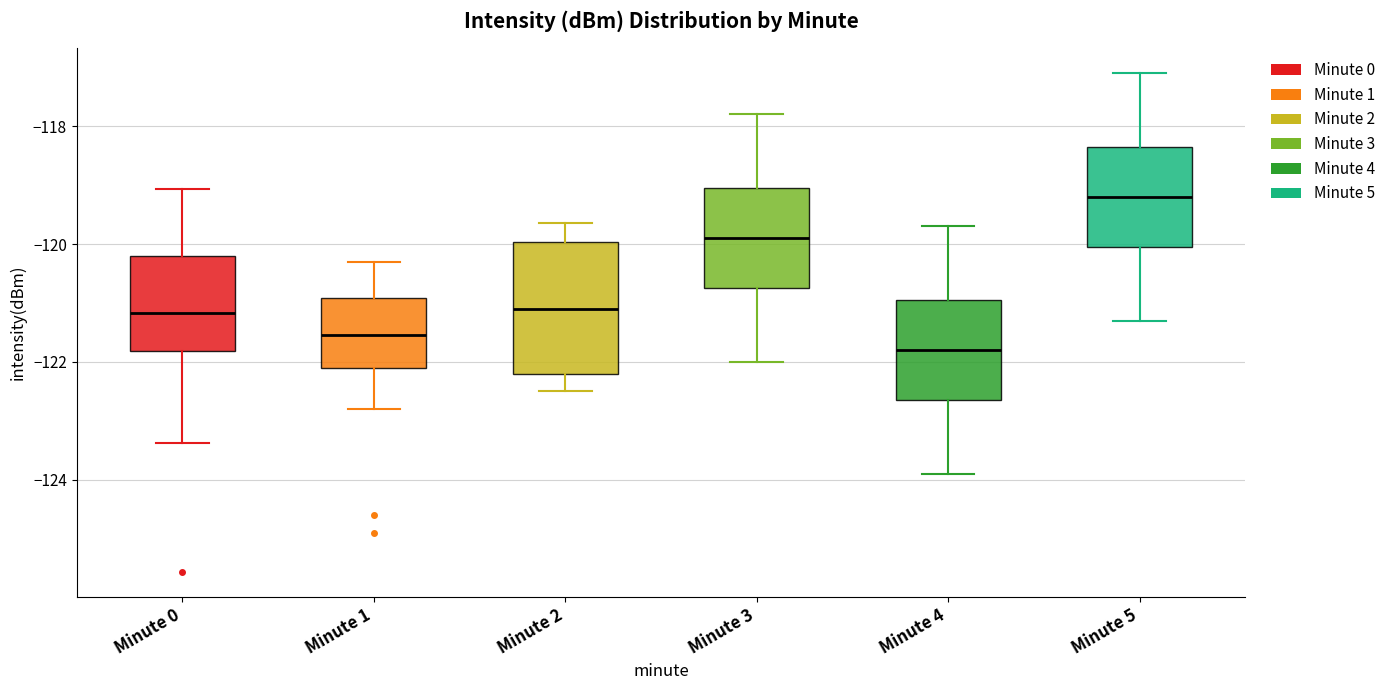

Reading left to right, read every box against the y-axis: the position of its median line, the range the box covers, and the ends of its whiskers. The values are not printed on the chart, so give them approximately, as read against the axis.

Minute 0: median -121.2, box -121.8 to -120.2, whiskers -123.4 to -119.0
Minute 1: median -121.6, box -122.2 to -121.0, whiskers -122.8 to -120.2
Minute 2: median -121.0, box -122.2 to -120.0, whiskers -122.4 to -119.6
Minute 3: median -119.8, box -120.8 to -119.0, whiskers -122.0 to -117.8
Minute 4: median -121.8, box -122.6 to -121.0, whiskers -123.8 to -119.6
Minute 5: median -119.2, box -120.0 to -118.4, whiskers -121.2 to -117.0